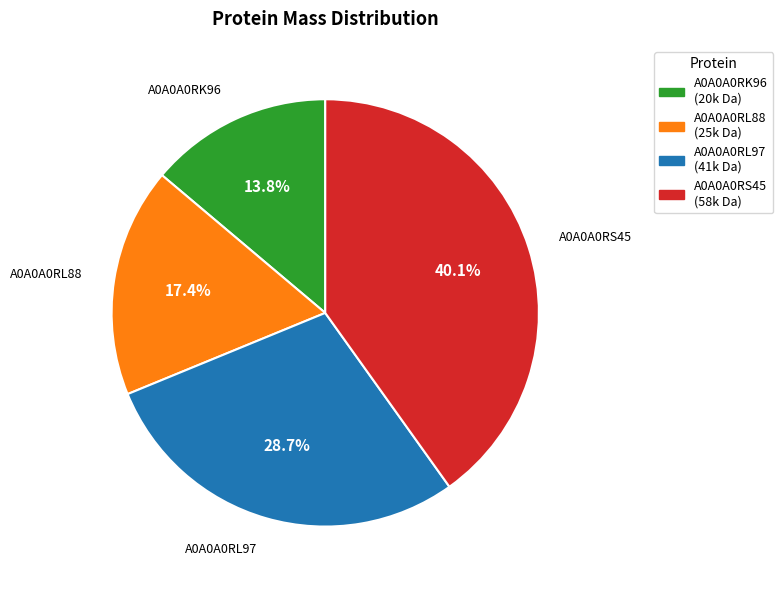

Between A0A0A0RL88 and A0A0A0RL97, which is larger?

A0A0A0RL97